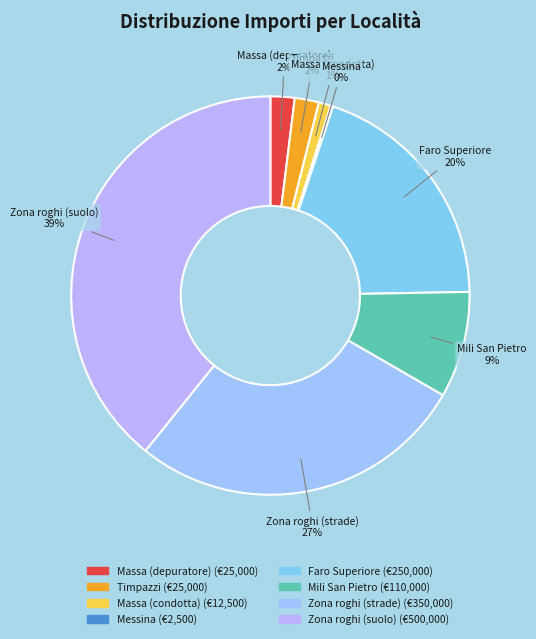

To the nearest percent, what is the difference between the largest and smallest slice percentages?

39%